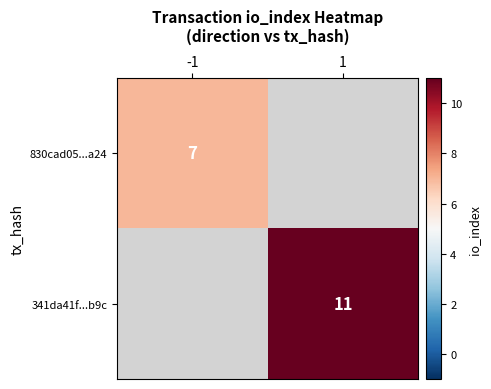

The value of 830cad05...a24 at -1 is 3. True or false?

False